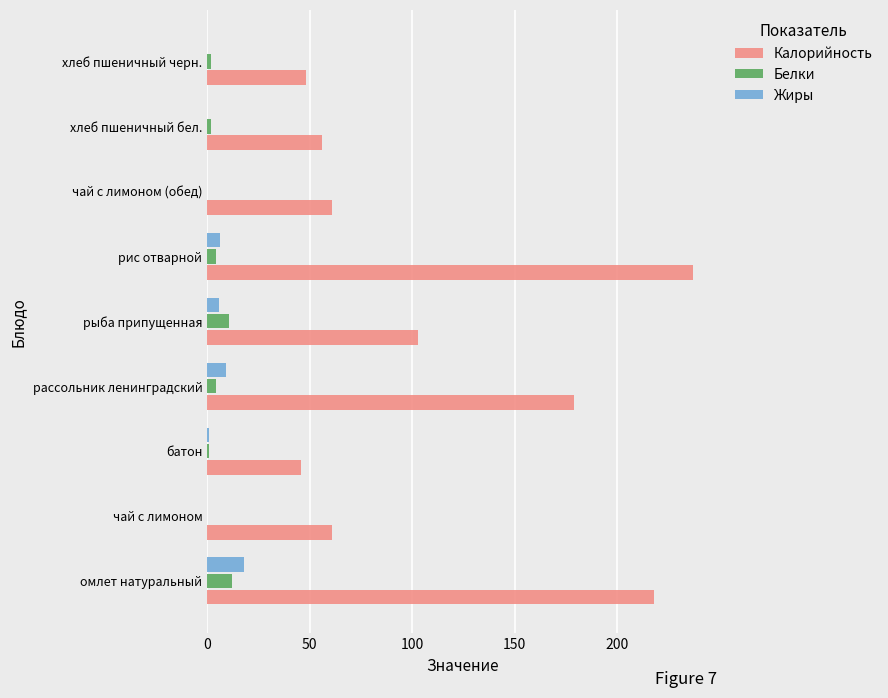

Between омлет натуральный and хлеб пшеничный черн., which series saw the biggest shift?

Калорийность